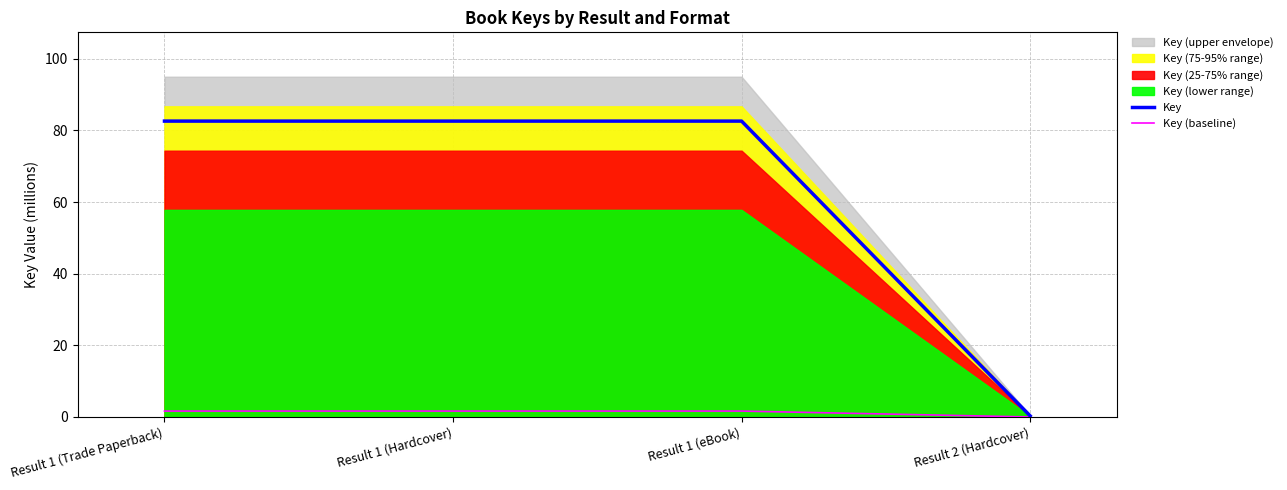

Which series has the largest range (max minus min)?

Key